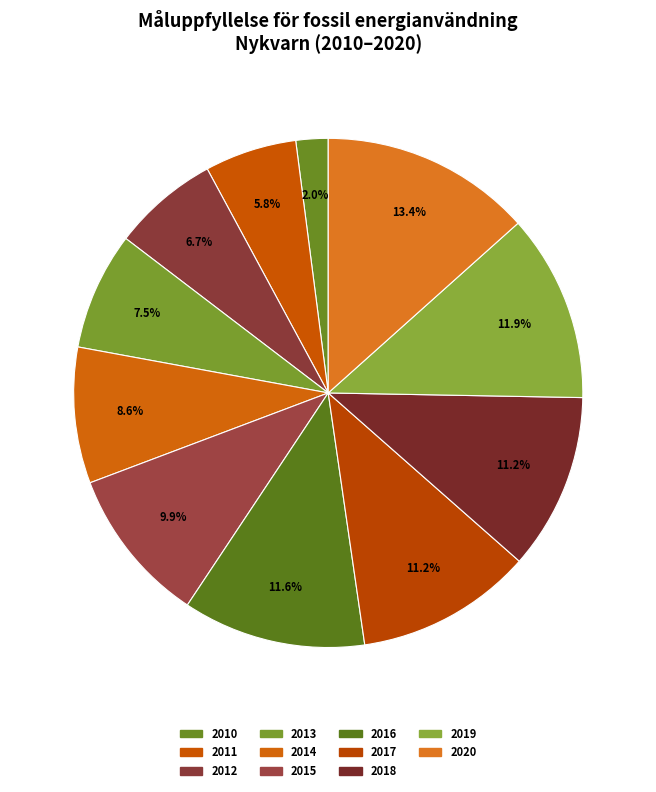

Between 2012 and 2013, which is larger?

2013